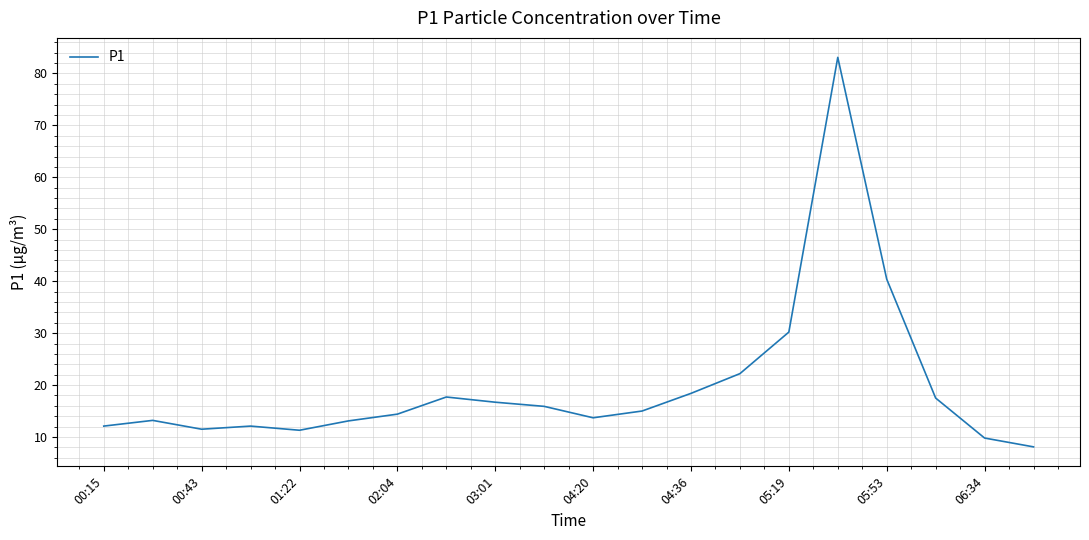

What is the difference between the maximum and minimum values?

75.0